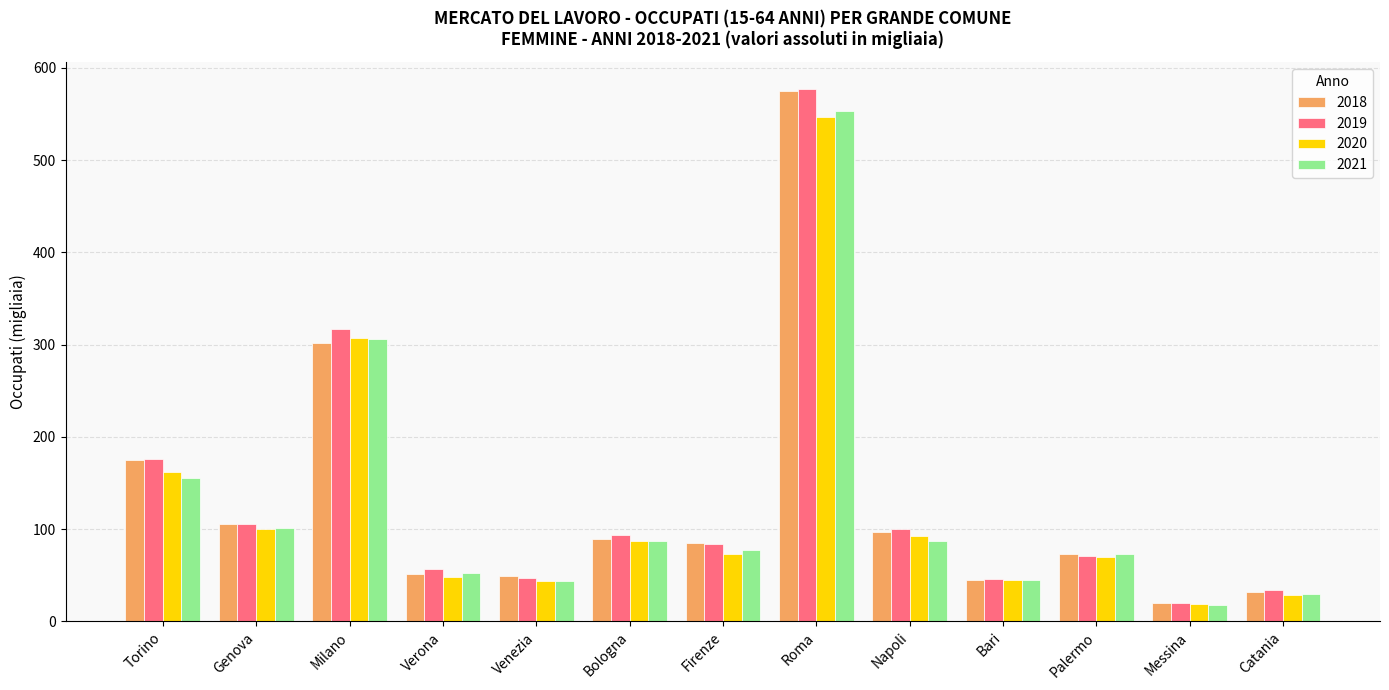

The 2019 series shows 29.1 at Firenze. True or false?

False